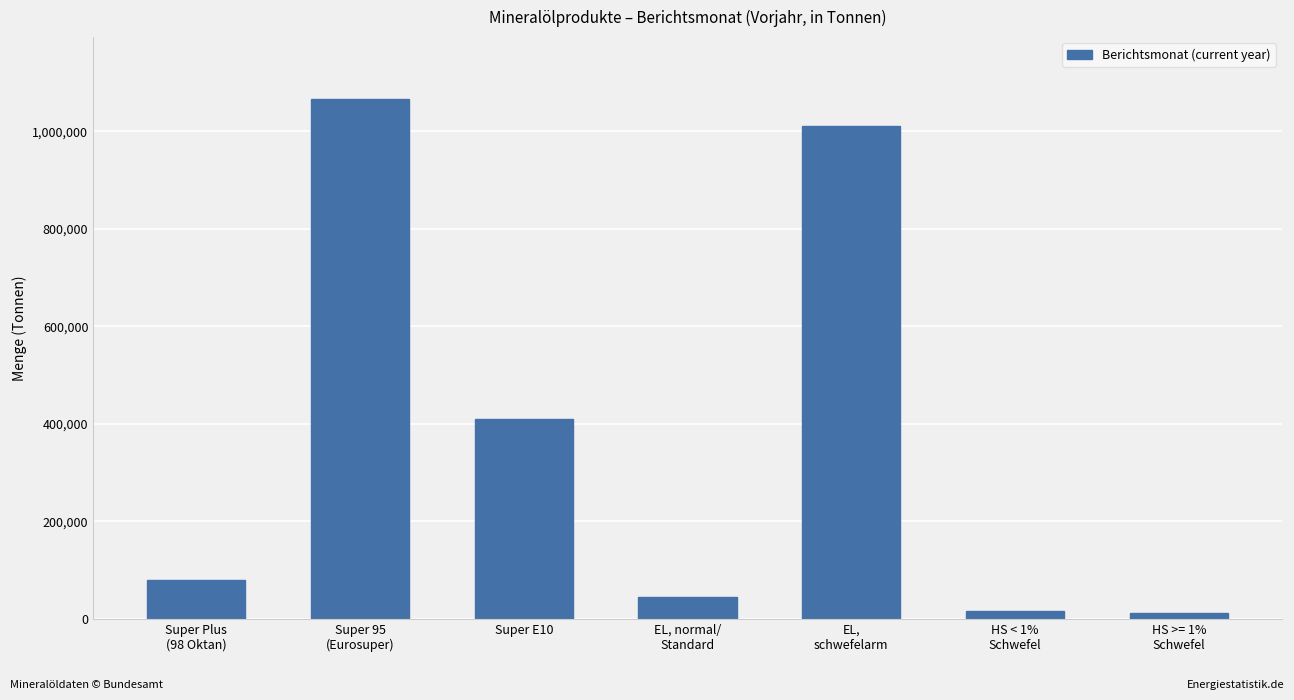

List the labels in order of value, largest first.

Super 95
(Eurosuper), EL,
schwefelarm, Super E10, Super Plus
(98 Oktan), EL, normal/
Standard, HS < 1%
Schwefel, HS >= 1%
Schwefel